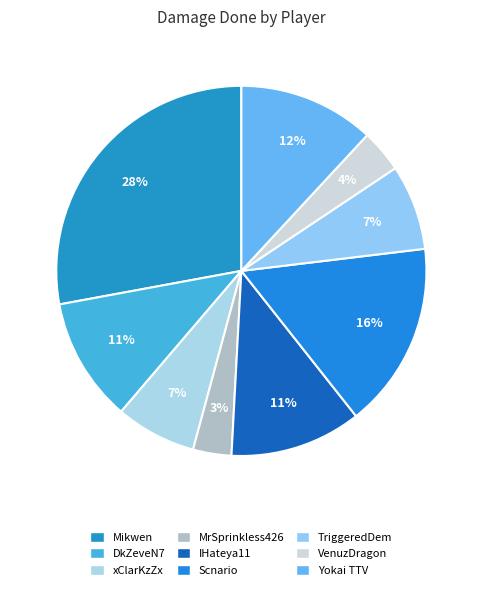

To the nearest percent, what percentage of the pie is DkZeveN7?

11%